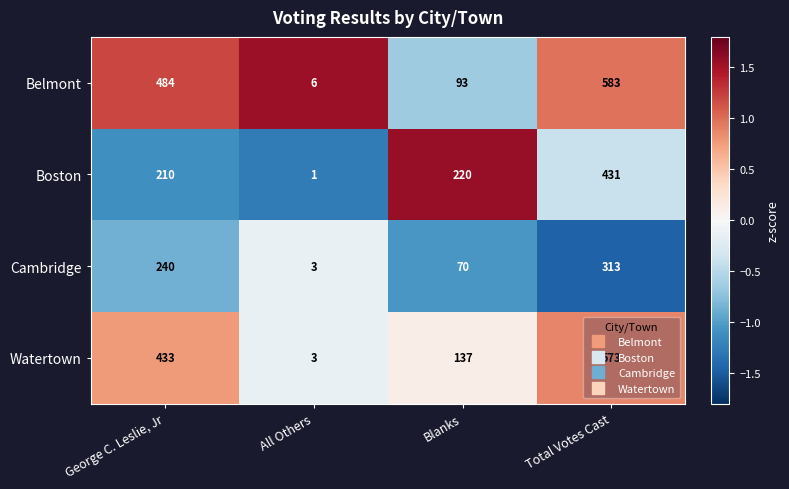

What is the maximum value shown in the chart?

583